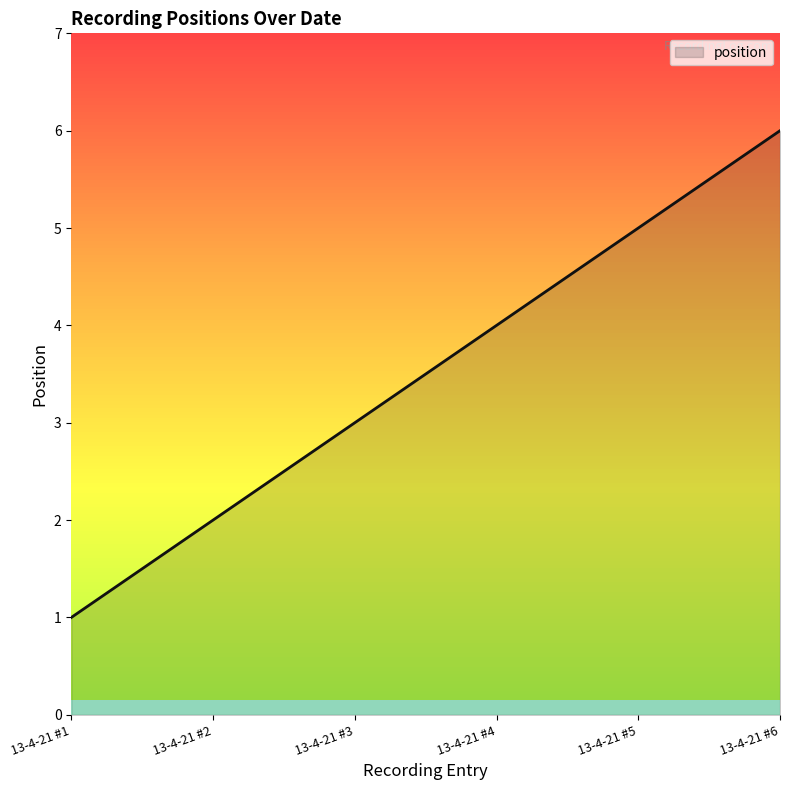

What is the change in value from 13-4-21 #2 to 13-4-21 #4?

+2